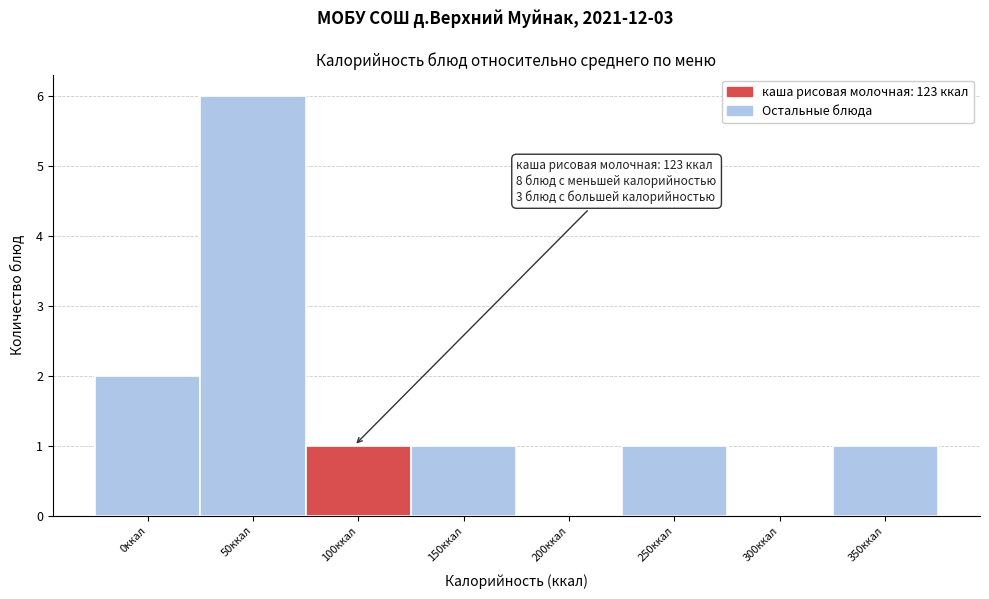

Reading left to right, transcribe all the data shown in this chart.

0ккал=2	50ккал=6	100ккал=1	150ккал=1	200ккал=0	250ккал=1	300ккал=0	350ккал=1